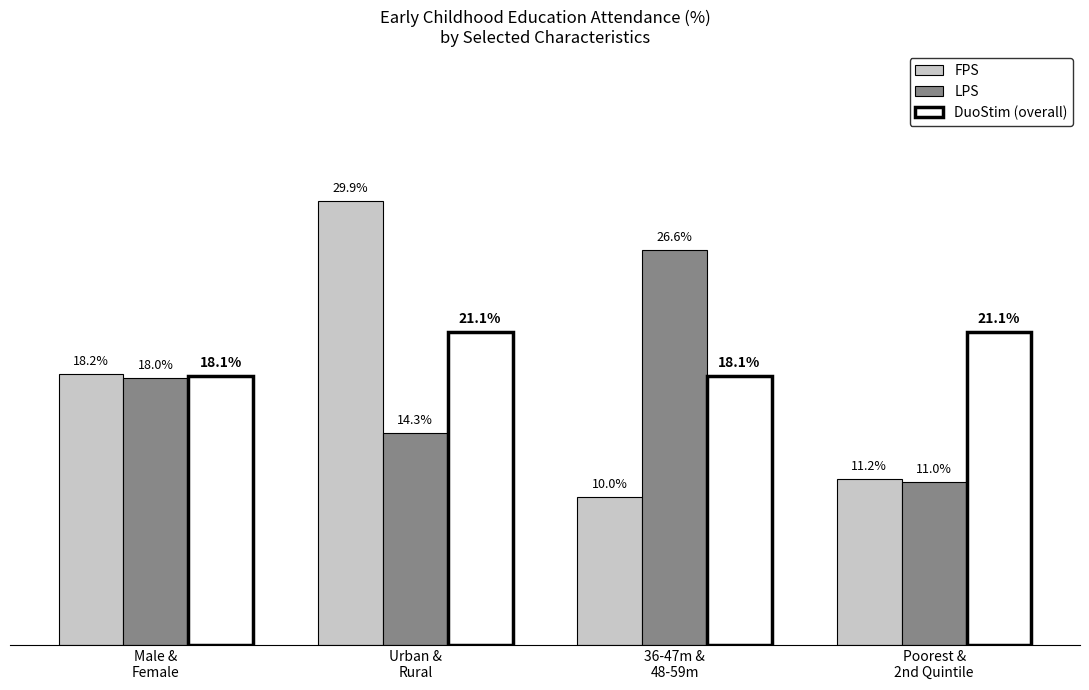

Which series has the largest total across all categories?

DuoStim (overall)